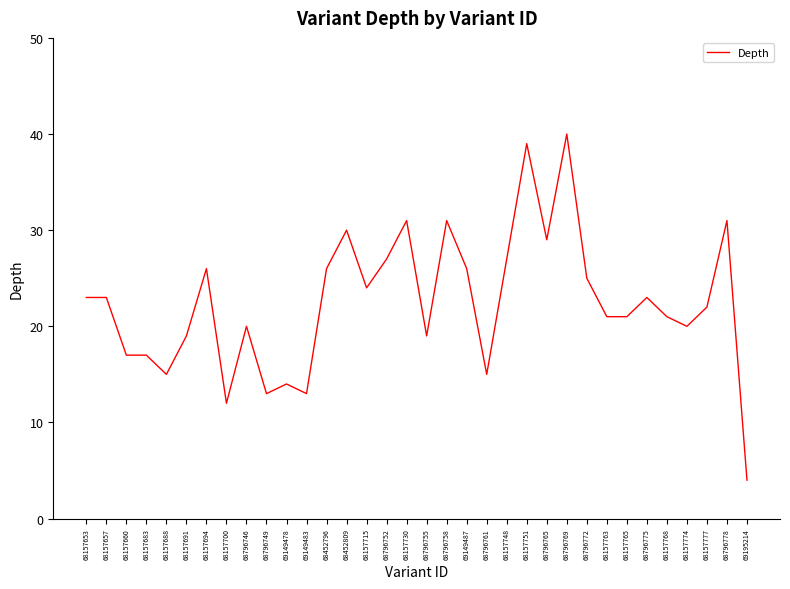

What position from the left is 68157765?

28